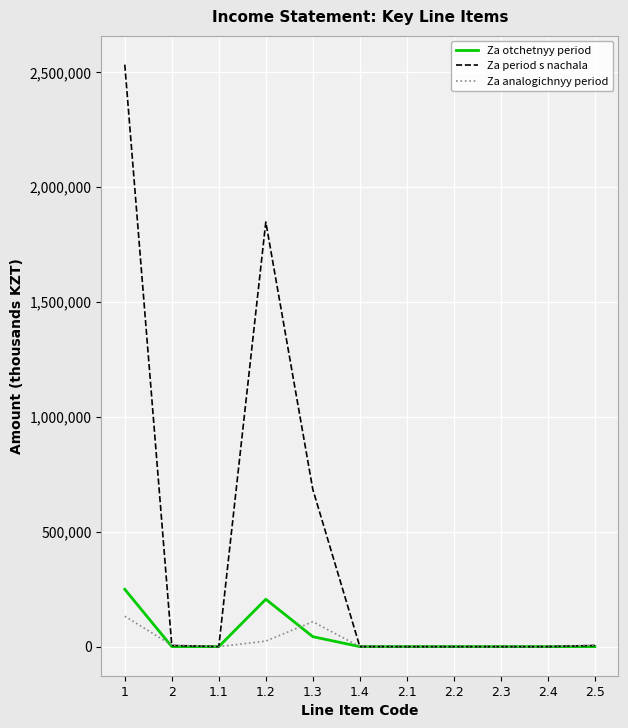

How many distinct data groups are displayed?

3